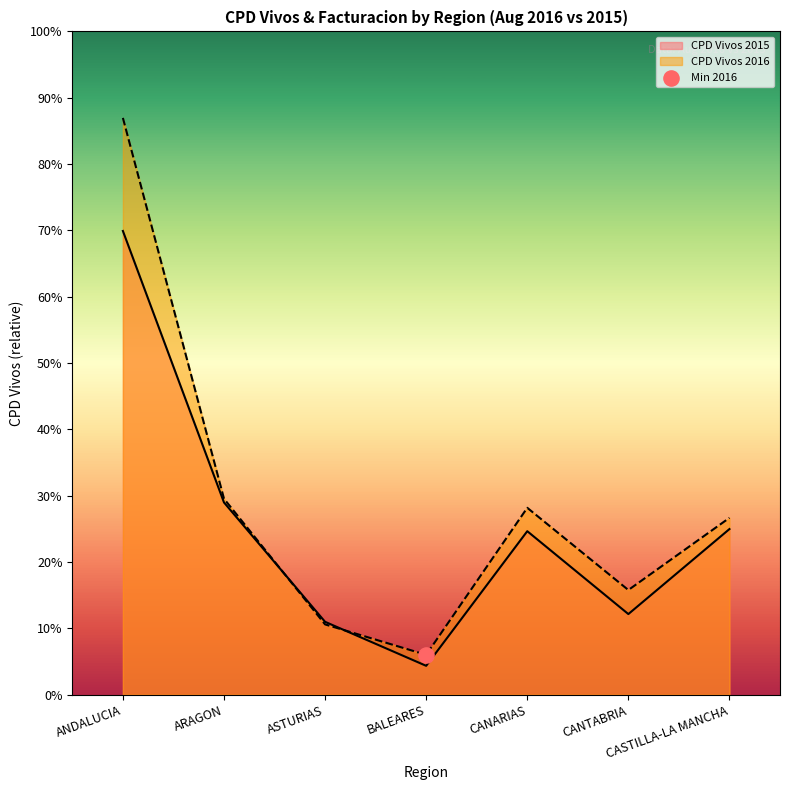

Which series reaches the maximum Y coordinate?

CPD Vivos 2016